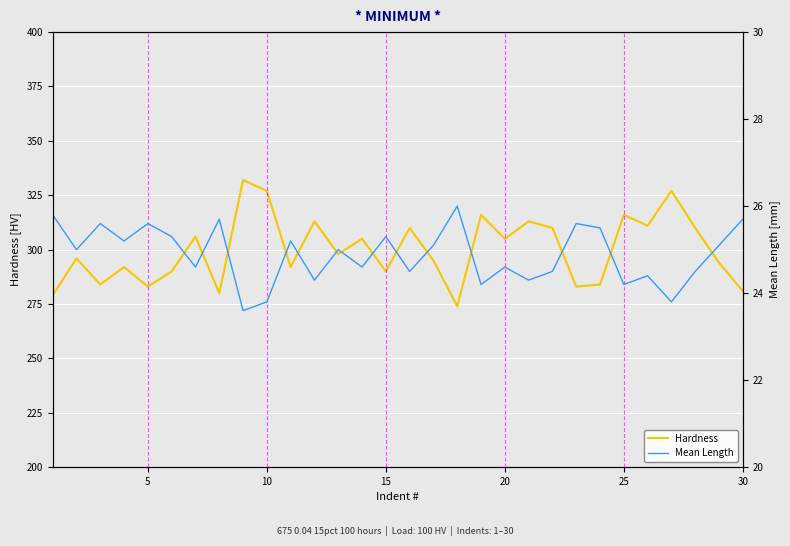

What is the maximum value for Hardness?

332